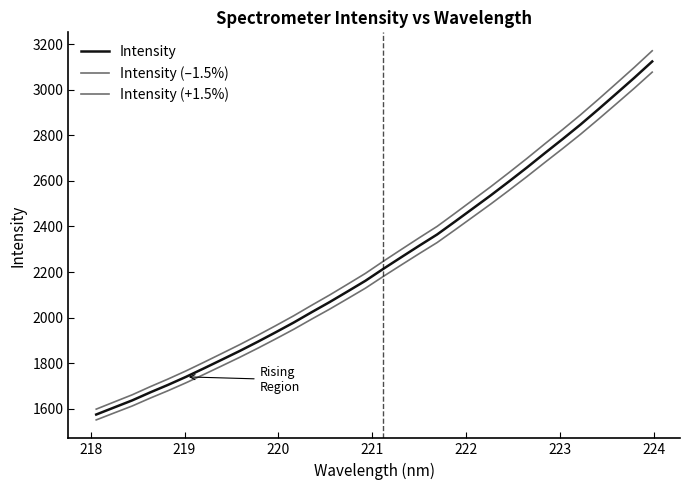

True or false: Intensity and Intensity (–1.5%) intersect in this chart.

False